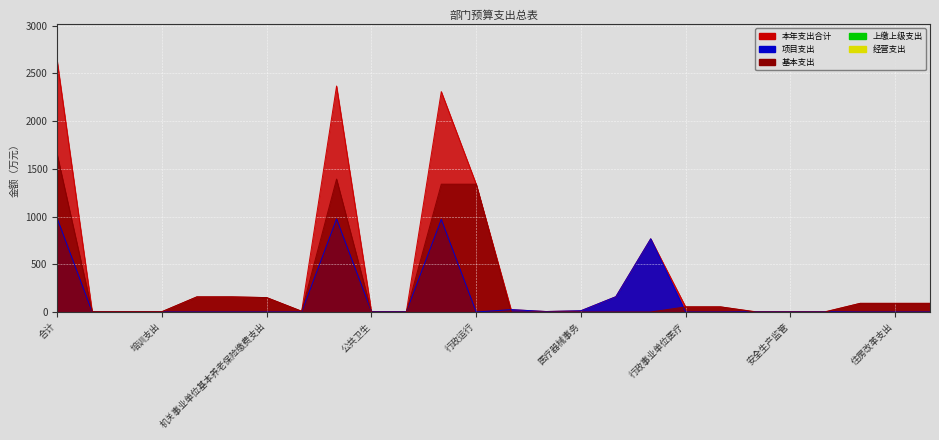

Which series has the largest range (max minus min)?

本年支出合计